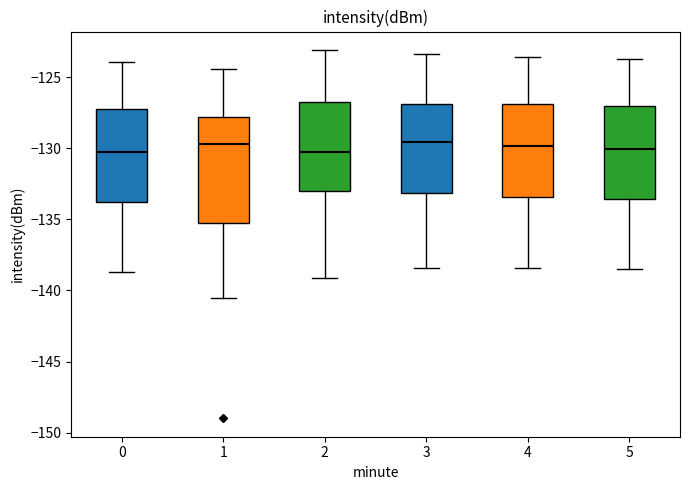

Reading left to right, transcribe this box plot: for each box, give where its median line is, the range the box spans, and where its two whiskers end, as read against the y-axis. The values are not printed on the chart, so give them approximately, as read against the axis.

0: median -130.5, box -134.0 to -127.5, whiskers -138.5 to -124.0
1: median -129.5, box -135.0 to -128.0, whiskers -140.5 to -124.5
2: median -130.5, box -133.0 to -126.5, whiskers -139.0 to -123.0
3: median -129.5, box -133.0 to -127.0, whiskers -138.5 to -123.5
4: median -130.0, box -133.5 to -127.0, whiskers -138.5 to -123.5
5: median -130.0, box -133.5 to -127.0, whiskers -138.5 to -123.5